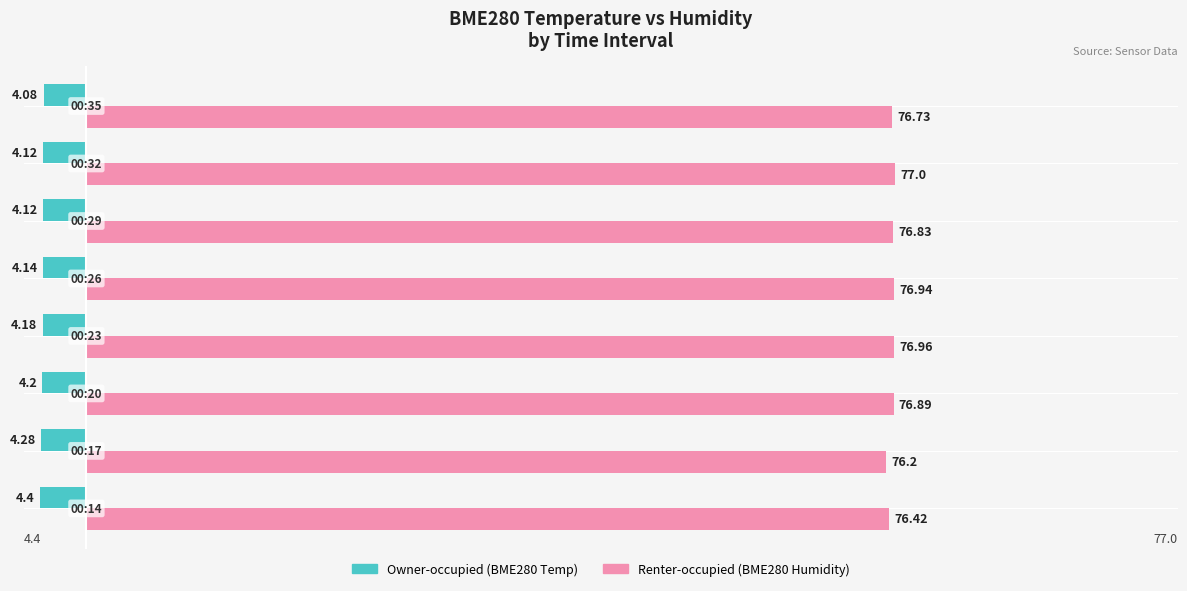

At which category is the sum across all series the highest?

00:32